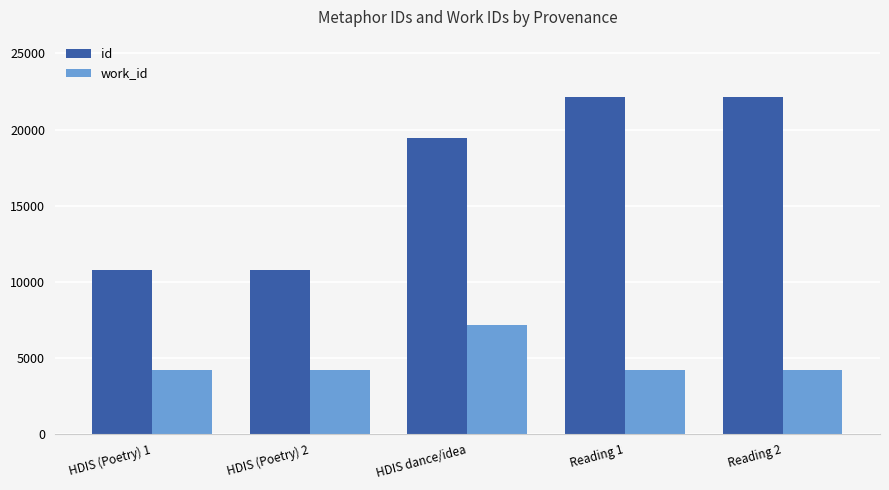

What is the difference between the highest and lowest values at Reading 2?

17943